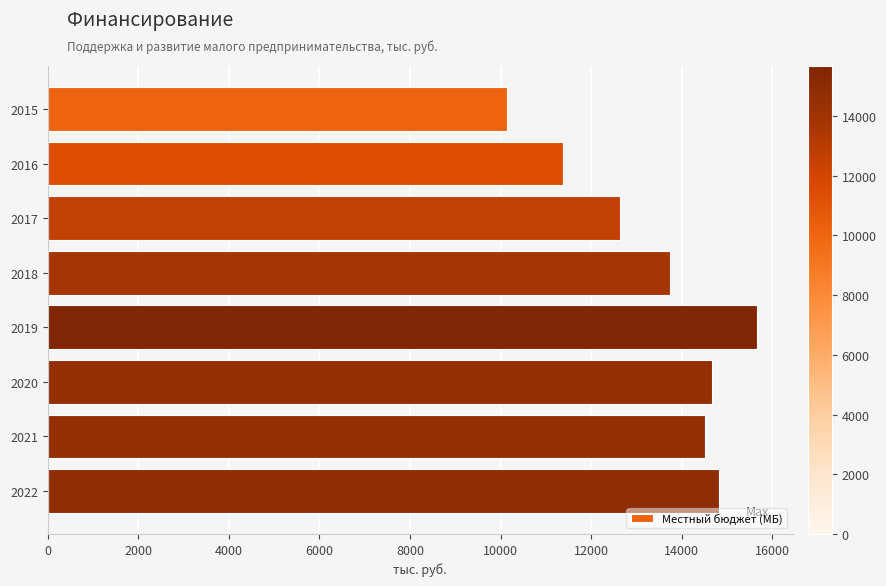

What is the smallest value displayed?

10143.5